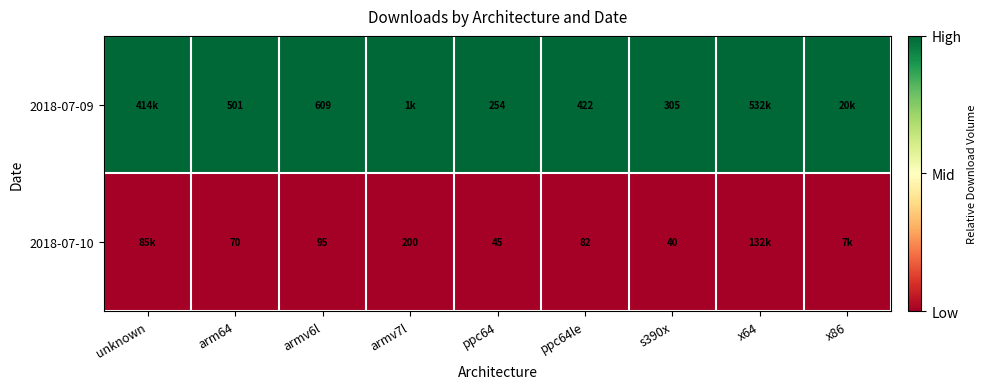

Rank the series at ppc64 from highest to lowest value.

2018-07-09, 2018-07-10